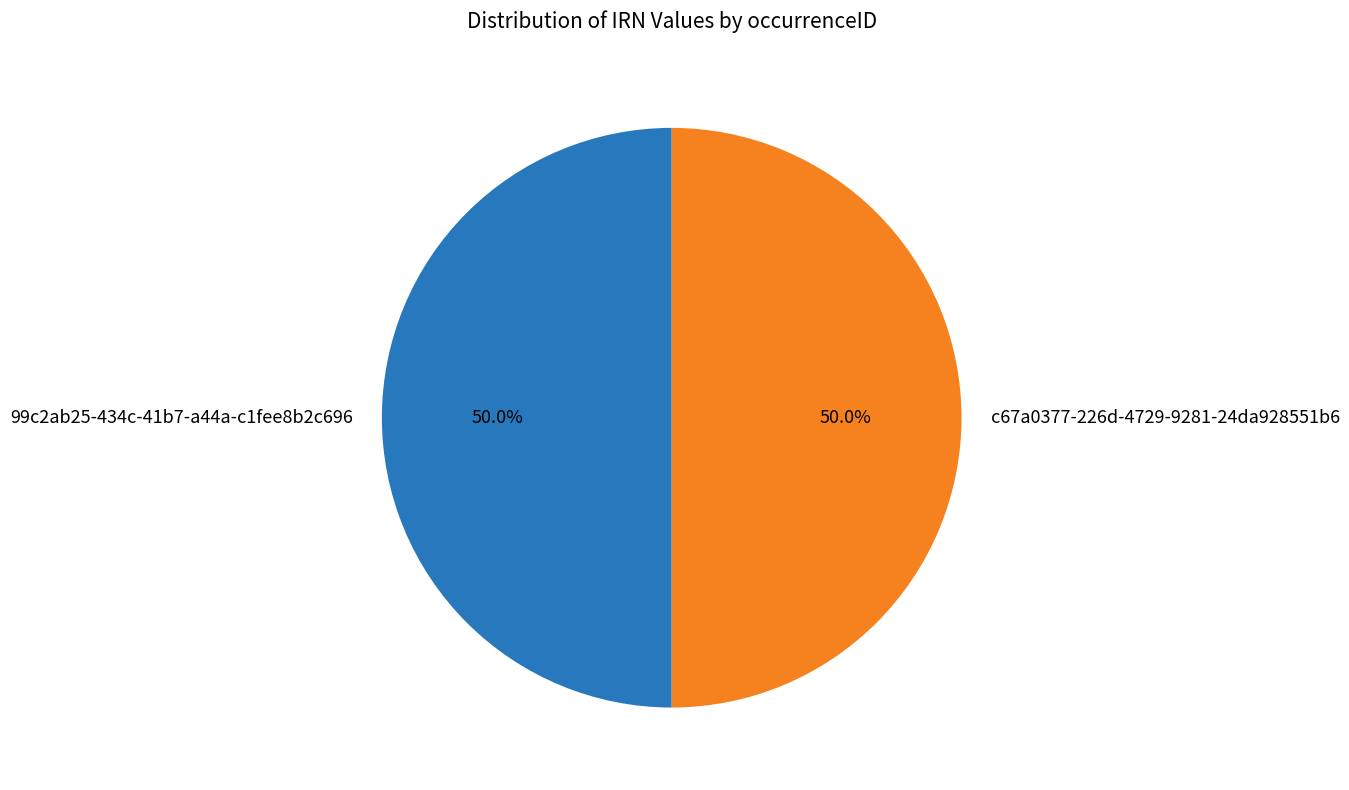

To the nearest percent, what is the average slice percentage?

50%